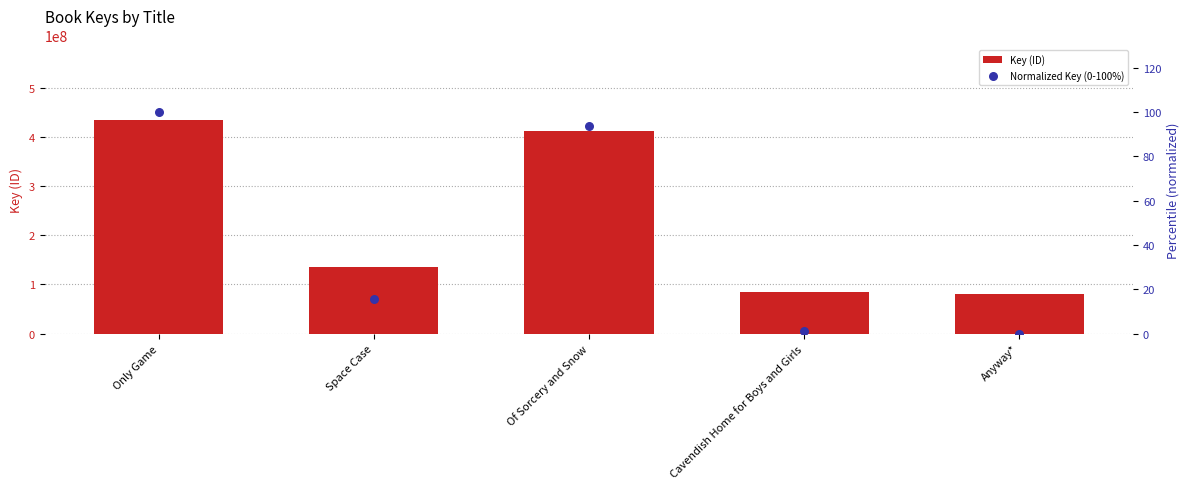

Which series reaches the minimum Y coordinate?

Normalized Key (0-100%)